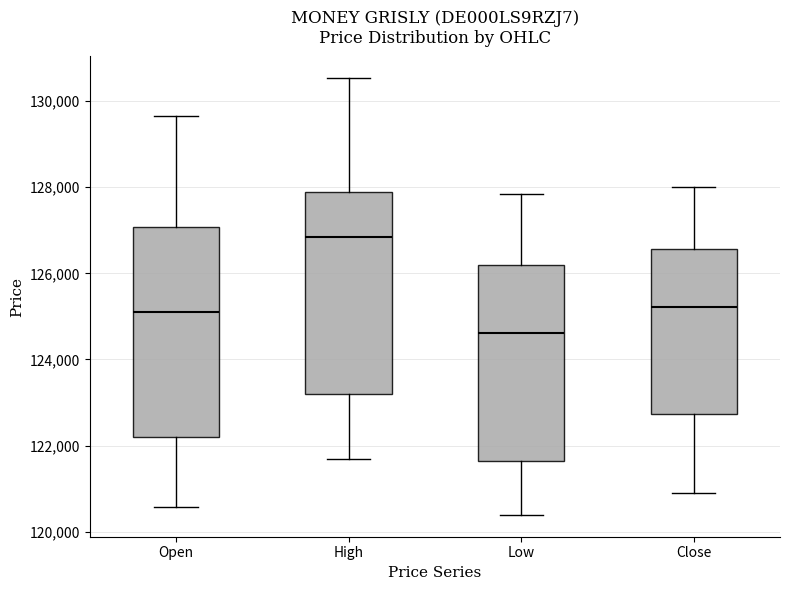

Which box has the highest median line?

High